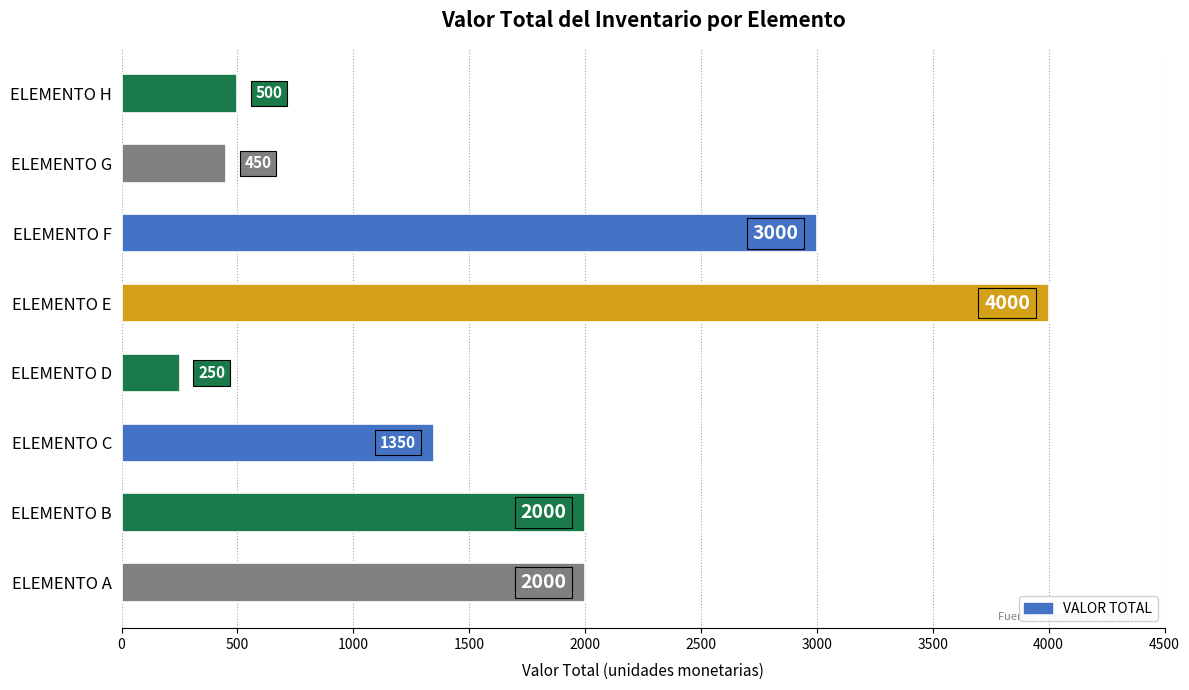

What is the sum of all values?

13550